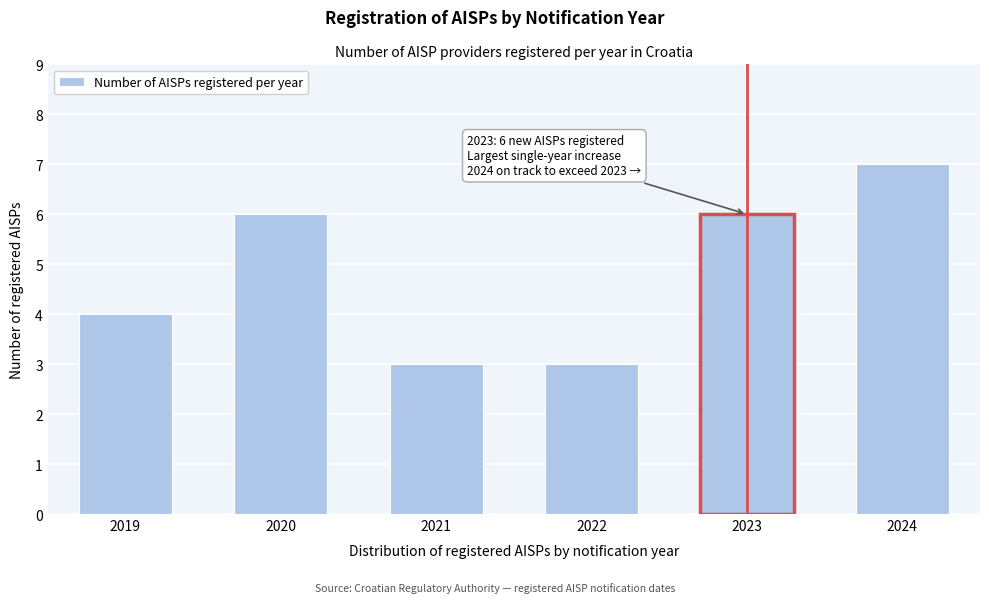

Reading left to right, list all the values displayed in this chart.

4	6	3	3	6	7